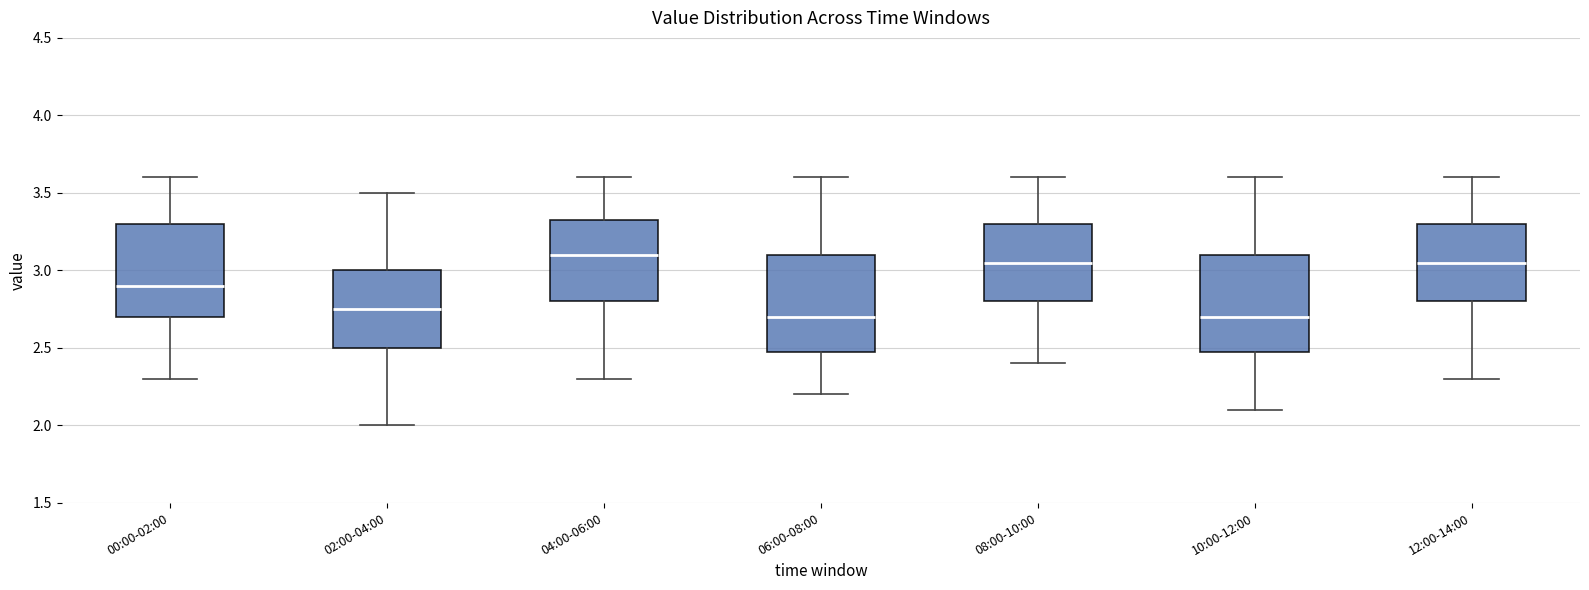

Reading left to right, read every box against the y-axis: the position of its median line, the range the box covers, and the ends of its whiskers. The values are not printed on the chart, so give them approximately, as read against the axis.

00:00-02:00: median 2.90, box 2.70 to 3.30, whiskers 2.30 to 3.60
02:00-04:00: median 2.75, box 2.50 to 3.00, whiskers 2.00 to 3.50
04:00-06:00: median 3.10, box 2.80 to 3.35, whiskers 2.30 to 3.60
06:00-08:00: median 2.70, box 2.50 to 3.10, whiskers 2.20 to 3.60
08:00-10:00: median 3.05, box 2.80 to 3.30, whiskers 2.40 to 3.60
10:00-12:00: median 2.70, box 2.50 to 3.10, whiskers 2.10 to 3.60
12:00-14:00: median 3.05, box 2.80 to 3.30, whiskers 2.30 to 3.60